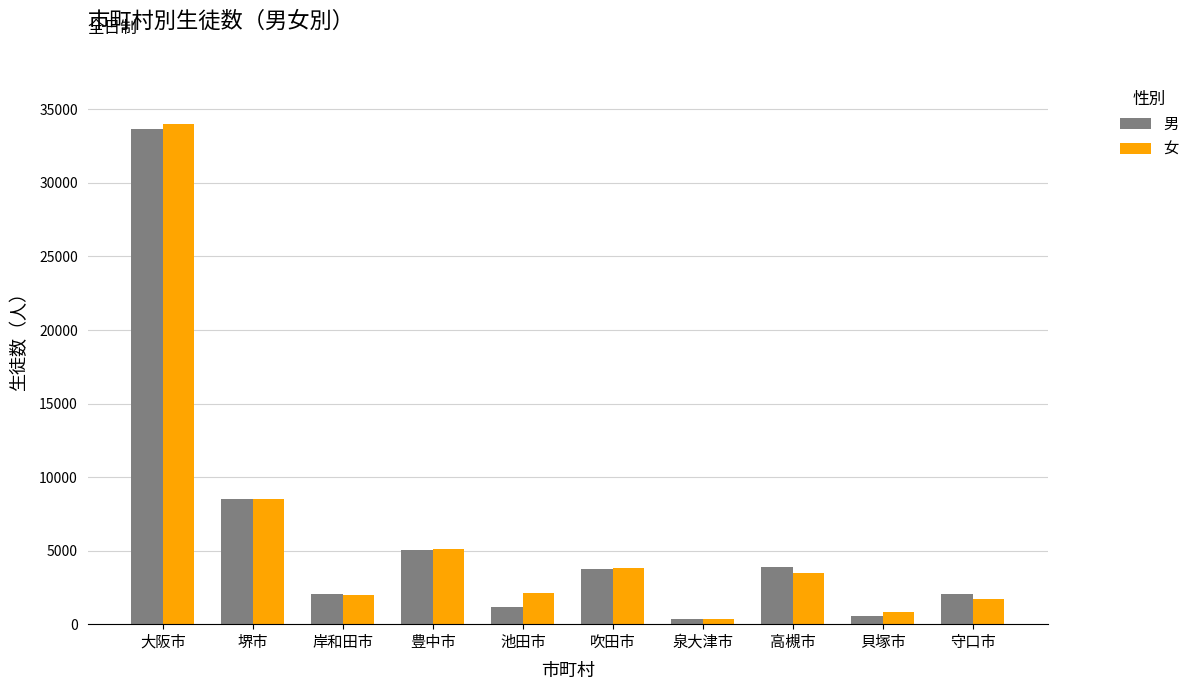

At which label does 女 reach its peak?

大阪市